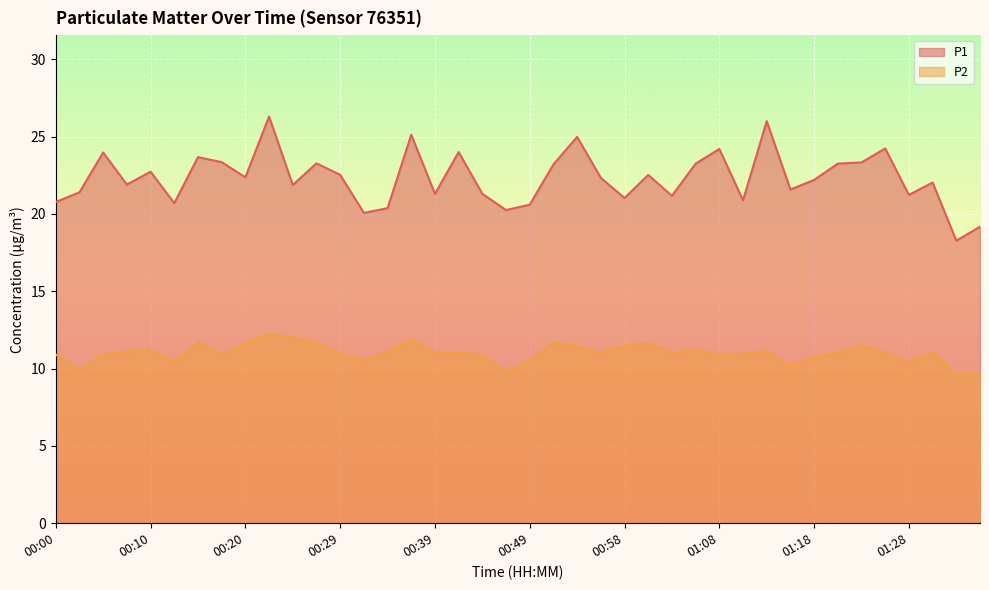

True or false: P2 and P1 intersect in this chart.

False